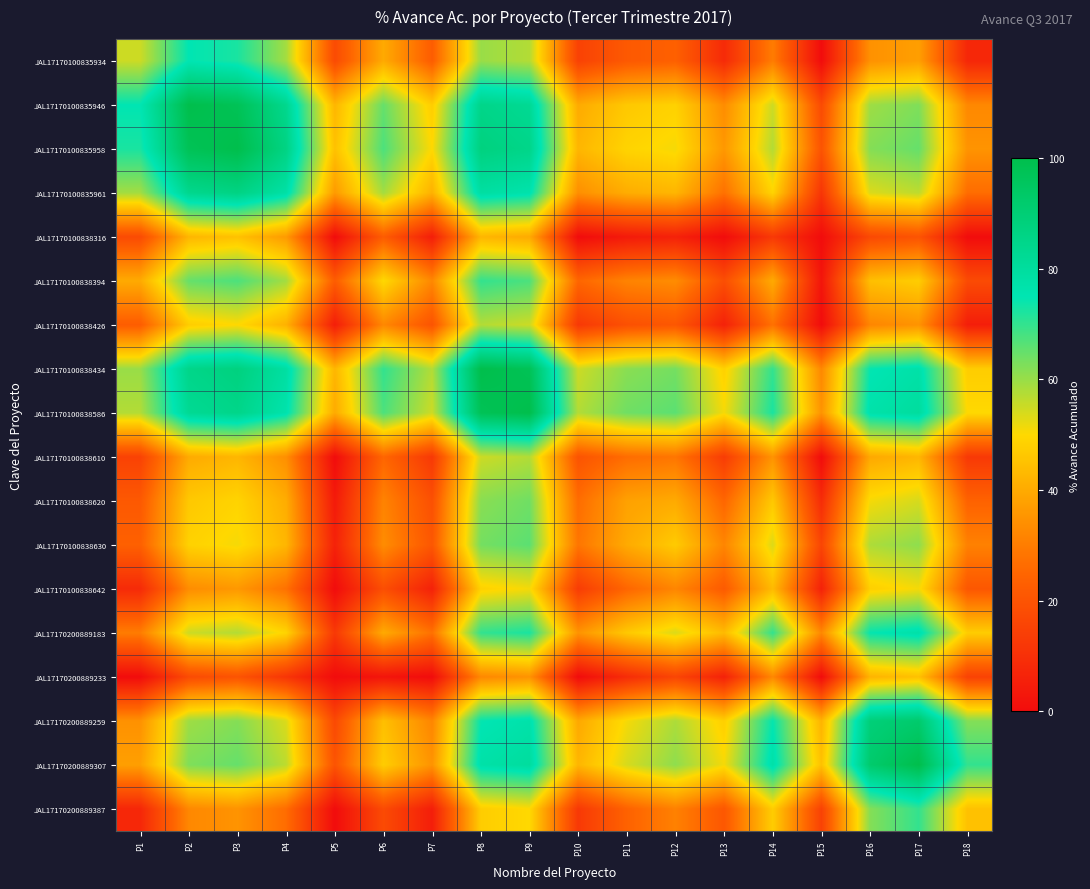

How many data points does each series have?

18